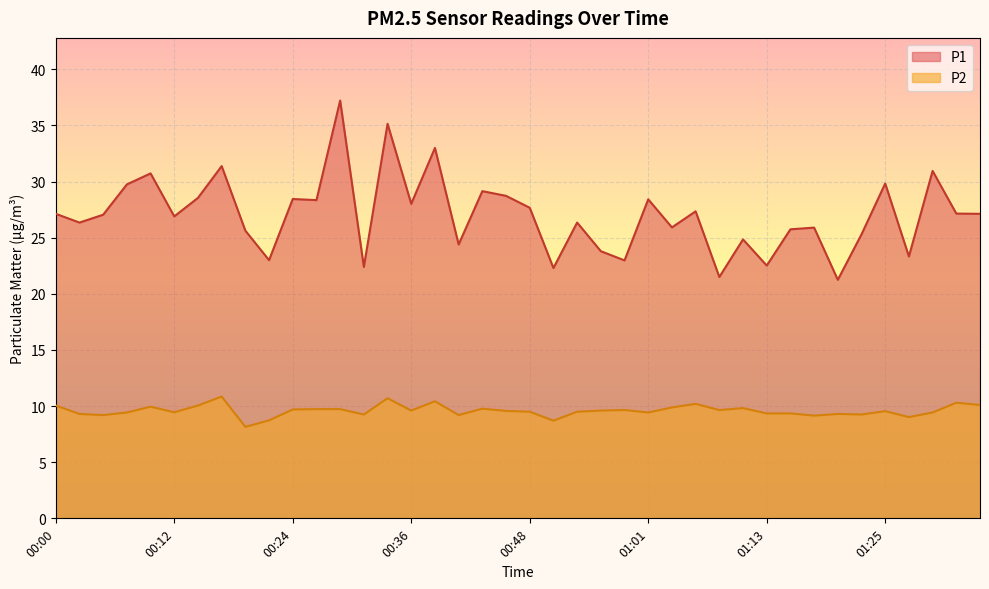

What are all the series names shown in the legend?

P1, P2